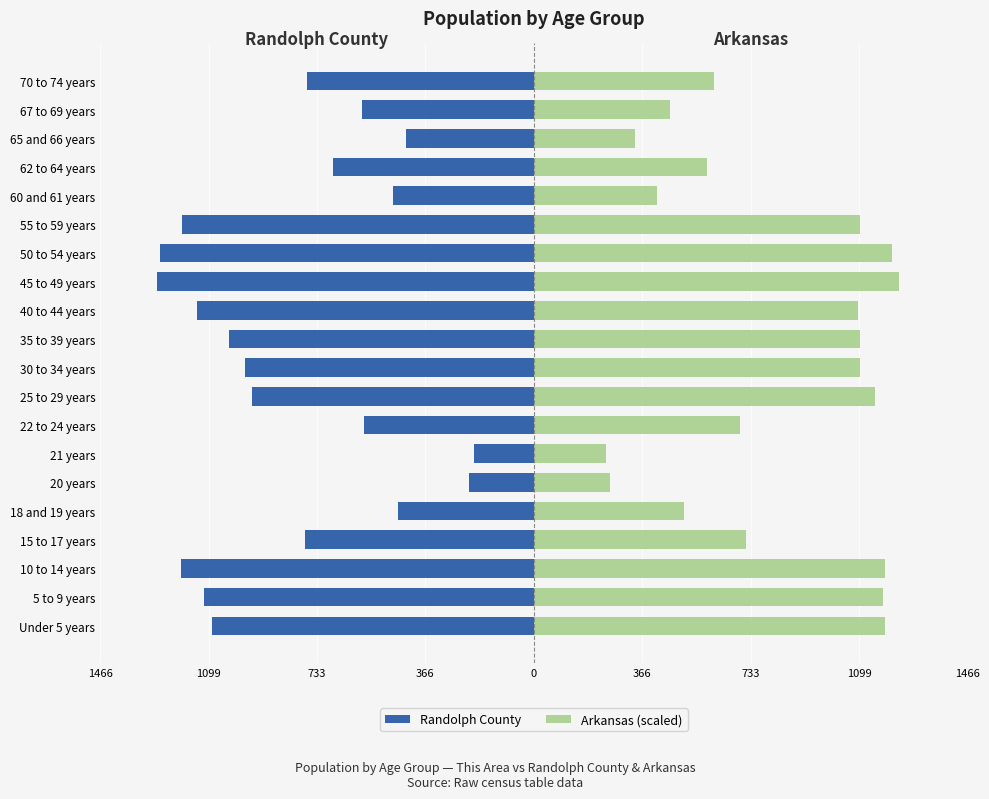

How many values in the Arkansas (scaled) series exceed 1095?

10